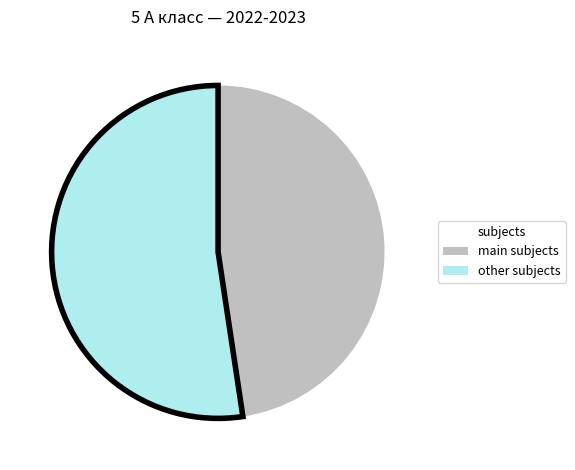

Does any single category account for the majority?

Yes